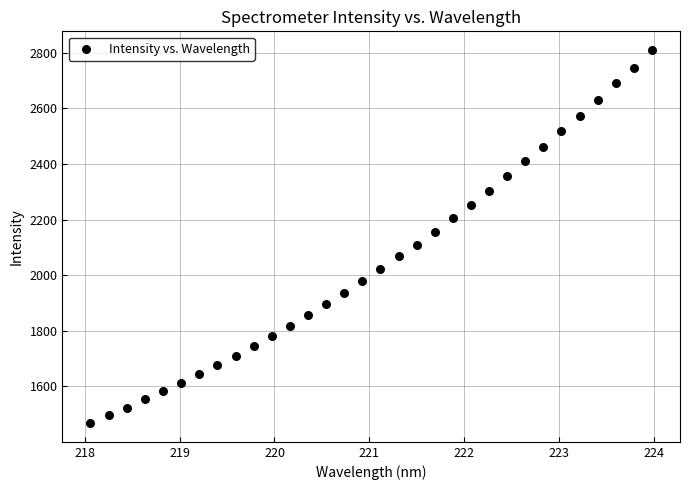

What is the range of X values (max minus min)?

5.9